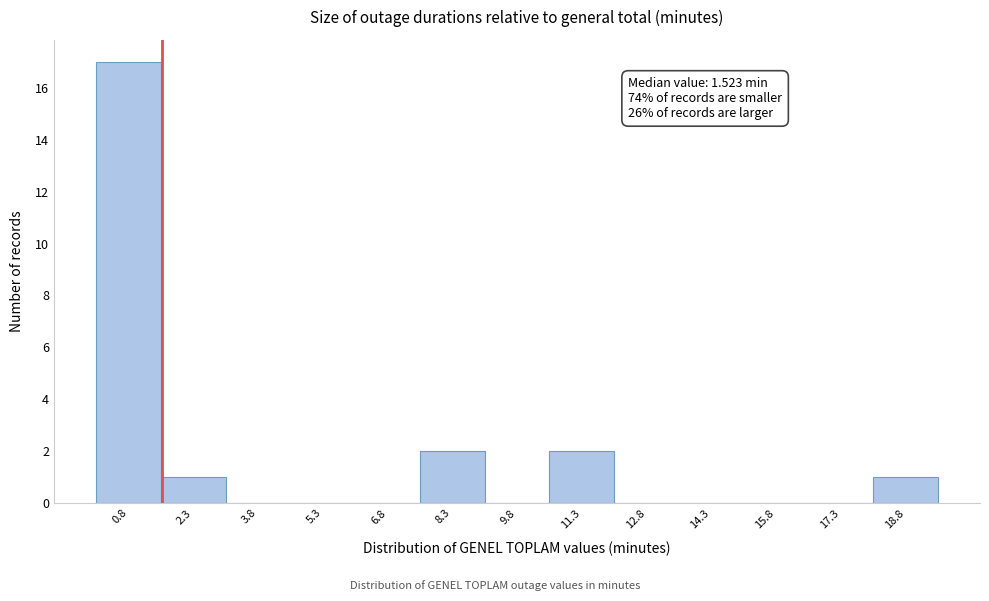

Which range on the x-axis has the tallest bar?

0.0 to 1.6